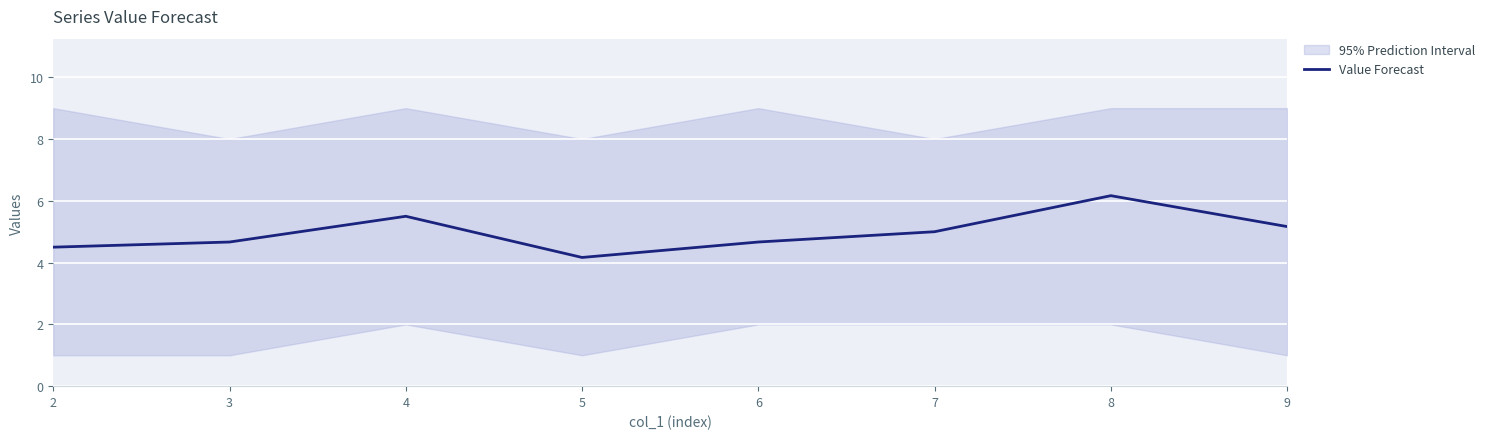

At which label does the data first exceed 5?

4